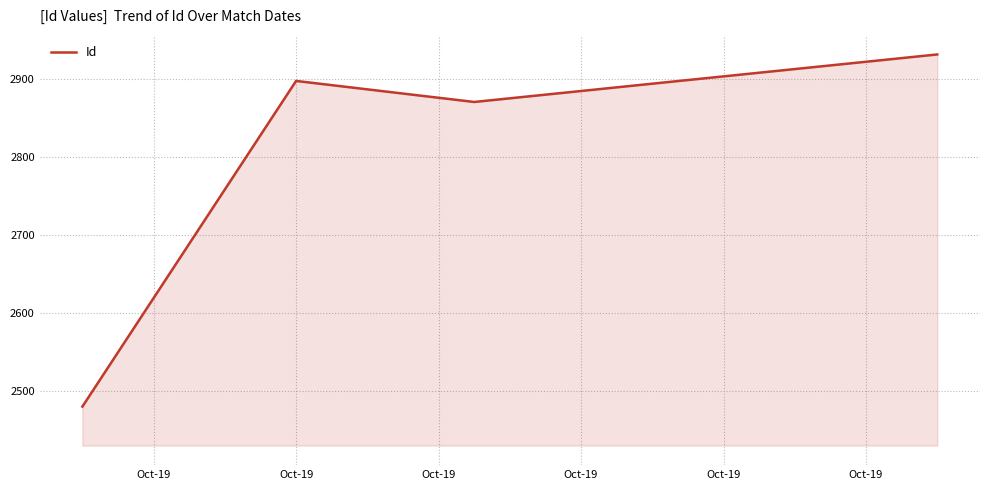

What is the smallest value displayed?

2480